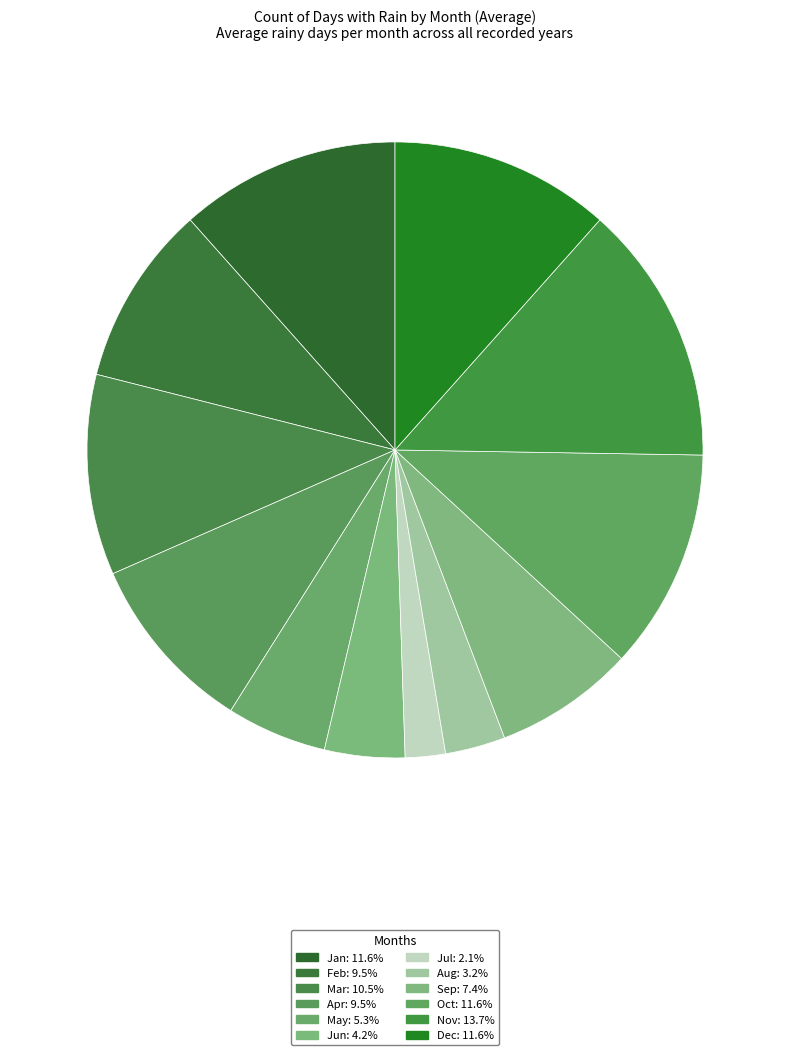

Which category has the smallest portion of the pie?

Jul